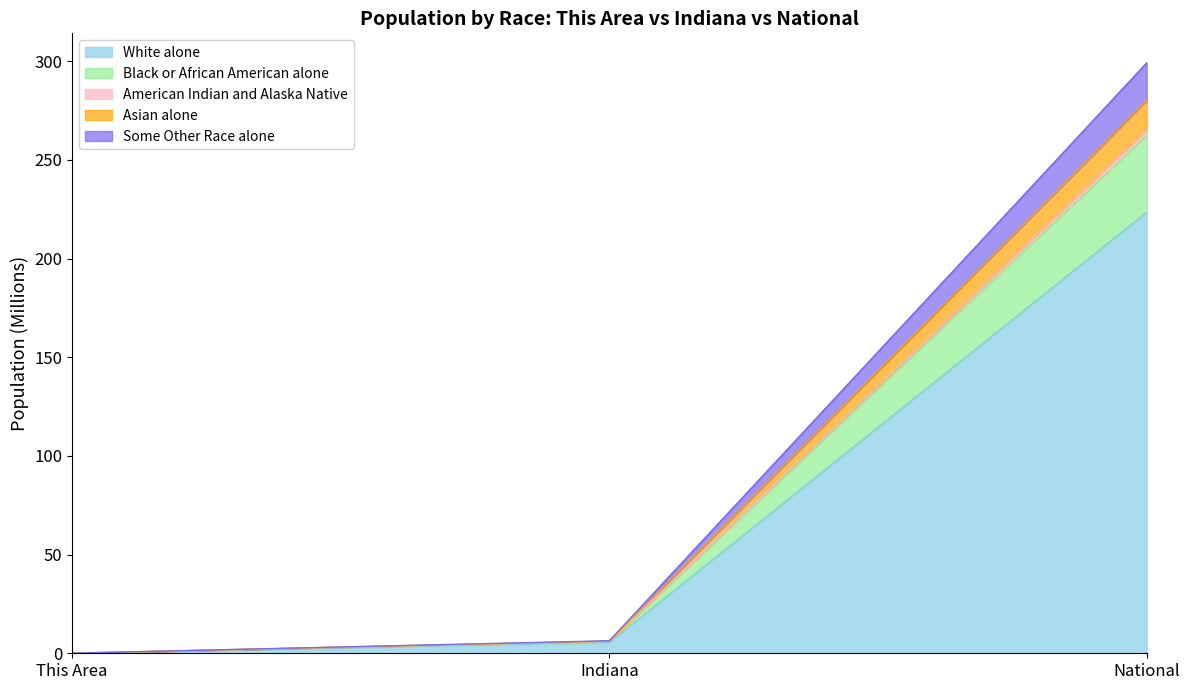

Which category has the highest value in the Black or African American alone series?

National